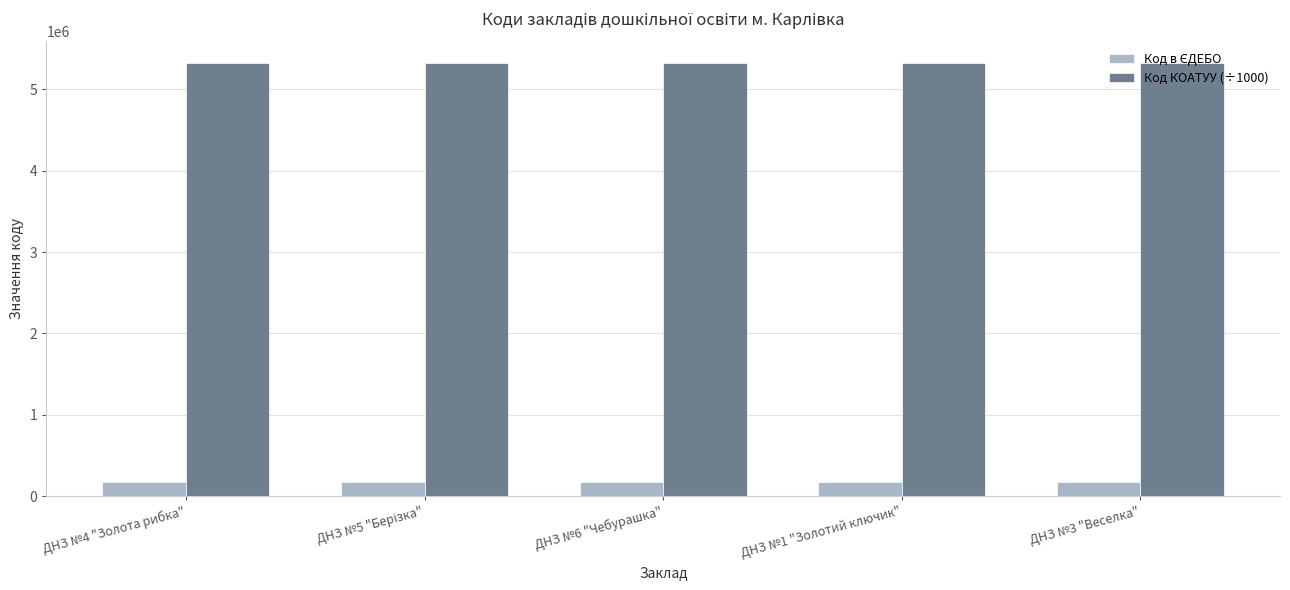

Which series has the largest total across all categories?

Код КОАТУУ (÷1000)